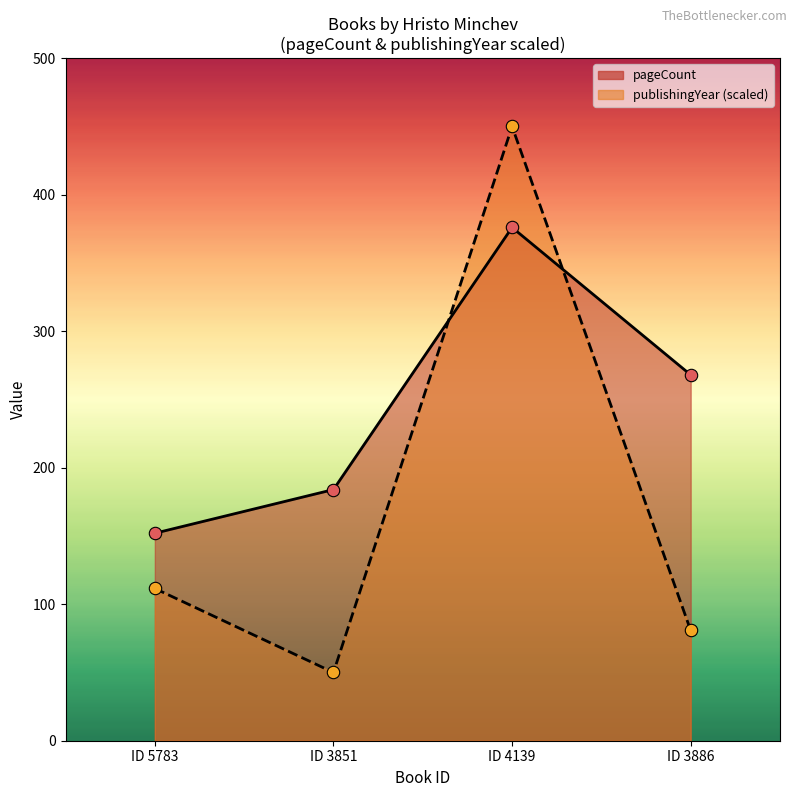

Which series contains the lowest Y value?

publishingYear